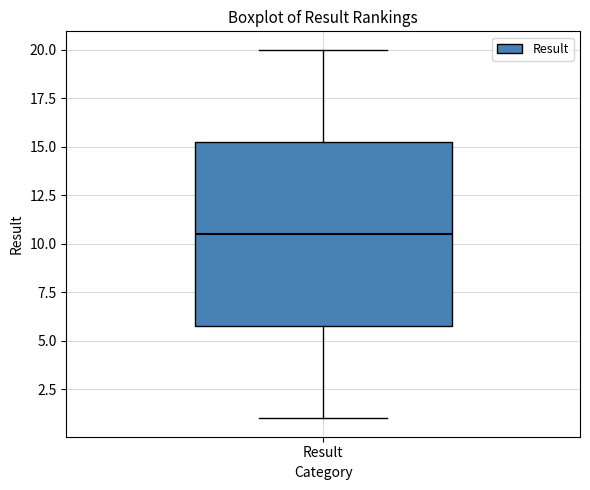

Where is the upper edge of the box for Result on the y-axis? The values are not printed on the chart, so give them approximately, as read against the axis.

15.5